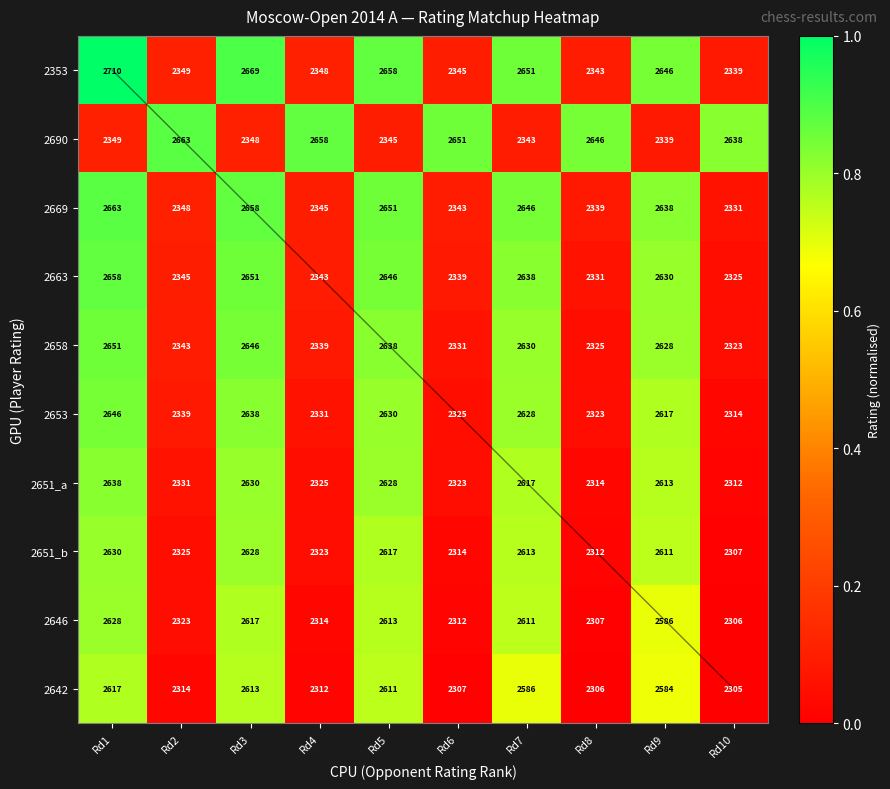

What is the difference between the highest and lowest values at Rd10?

0.8